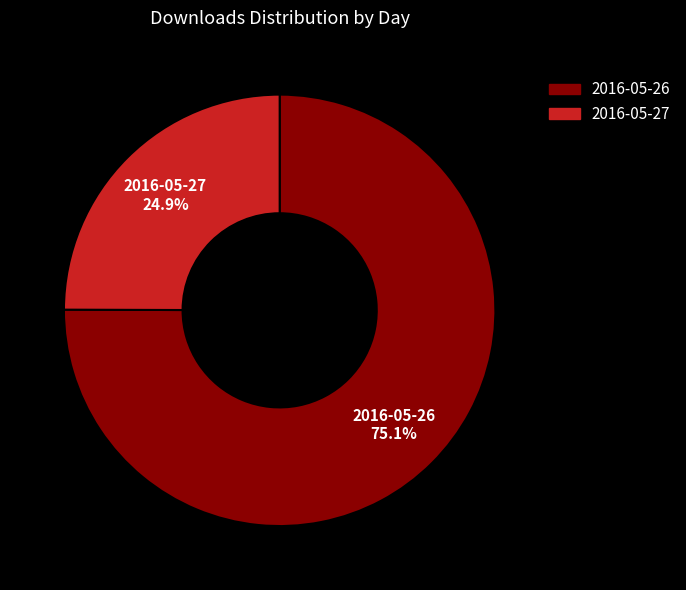

Count the number of slices in the pie.

2